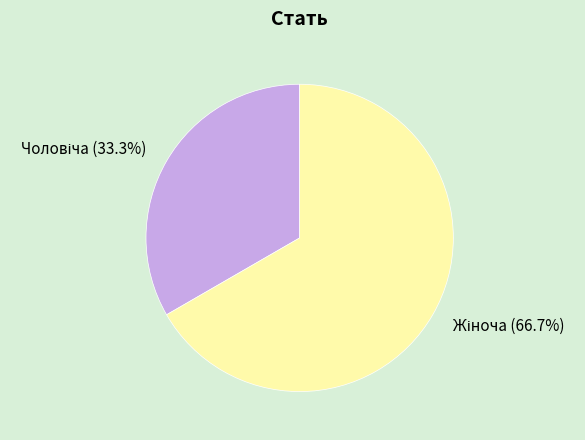

How many segments does this pie chart have?

2